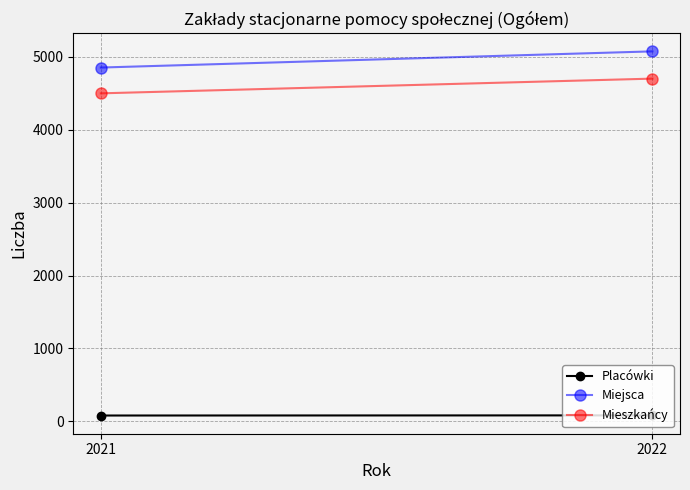

What is the highest value of the Mieszkańcy series?

4702